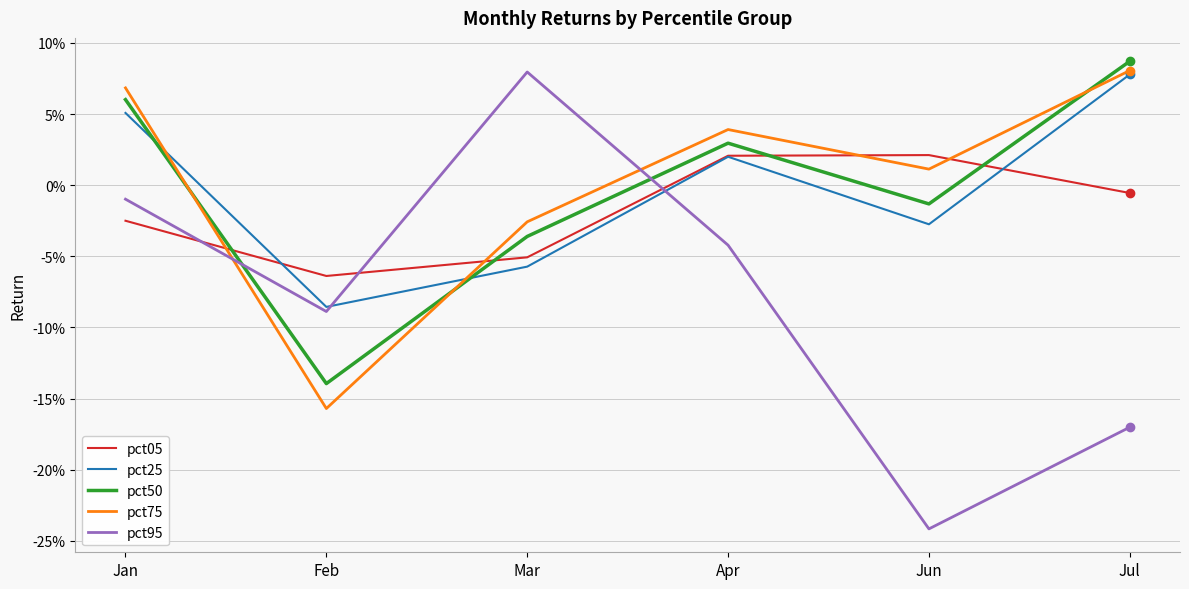

Reading left to right, transcribe all the data shown in this chart.

pct05: Jan=-0.0	Feb=-0.1	Mar=-0.1	Apr=0.0	Jun=0.0	Jul=-0.0
pct25: Jan=0.1	Feb=-0.1	Mar=-0.1	Apr=0.0	Jun=-0.0	Jul=0.1
pct50: Jan=0.1	Feb=-0.1	Mar=-0.0	Apr=0.0	Jun=-0.0	Jul=0.1
pct75: Jan=0.1	Feb=-0.2	Mar=-0.0	Apr=0.0	Jun=0.0	Jul=0.1
pct95: Jan=-0.0	Feb=-0.1	Mar=0.1	Apr=-0.0	Jun=-0.2	Jul=-0.2